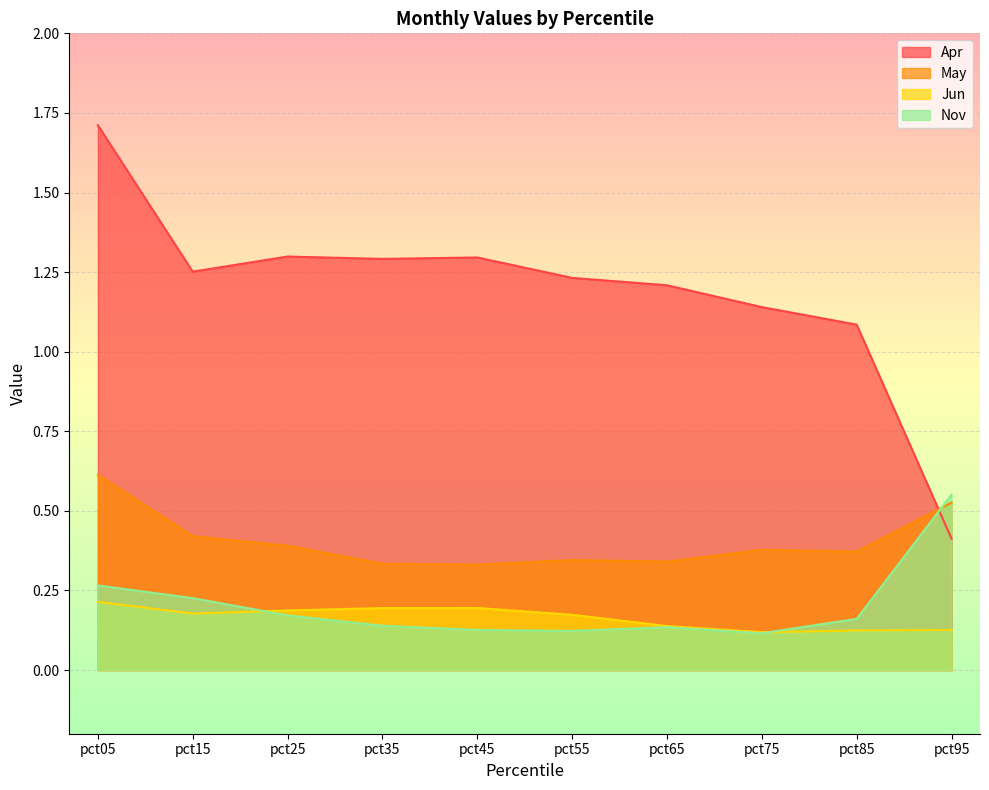

What is the value of the Nov point at the 7th from the left?

0.1